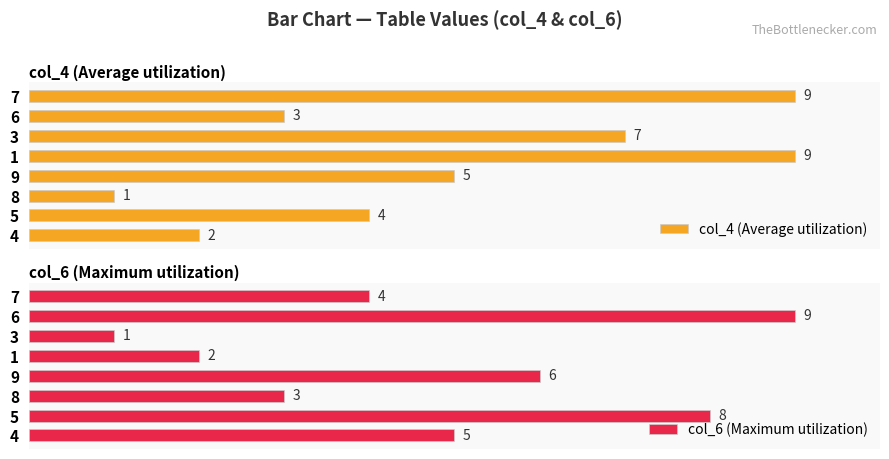

List the labels in order of col_6 (Maximum utilization) value, smallest first.

3, 1, 8, 7, 4, 9, 5, 6